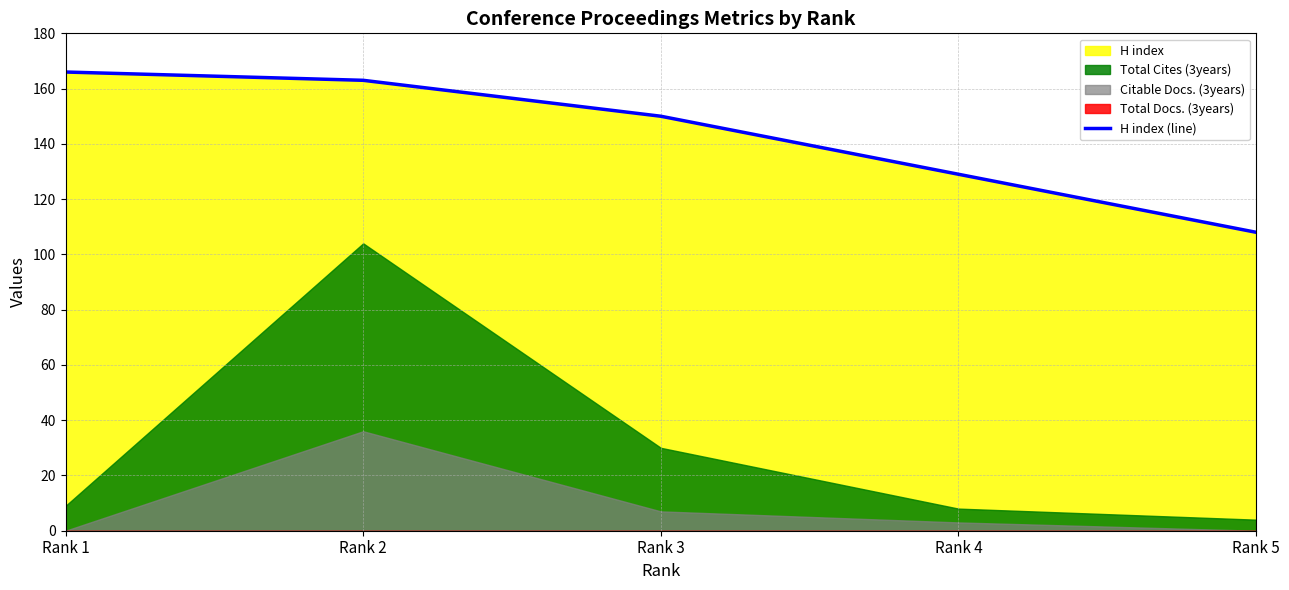

Is it true that the value at Rank 4 is 175?

False